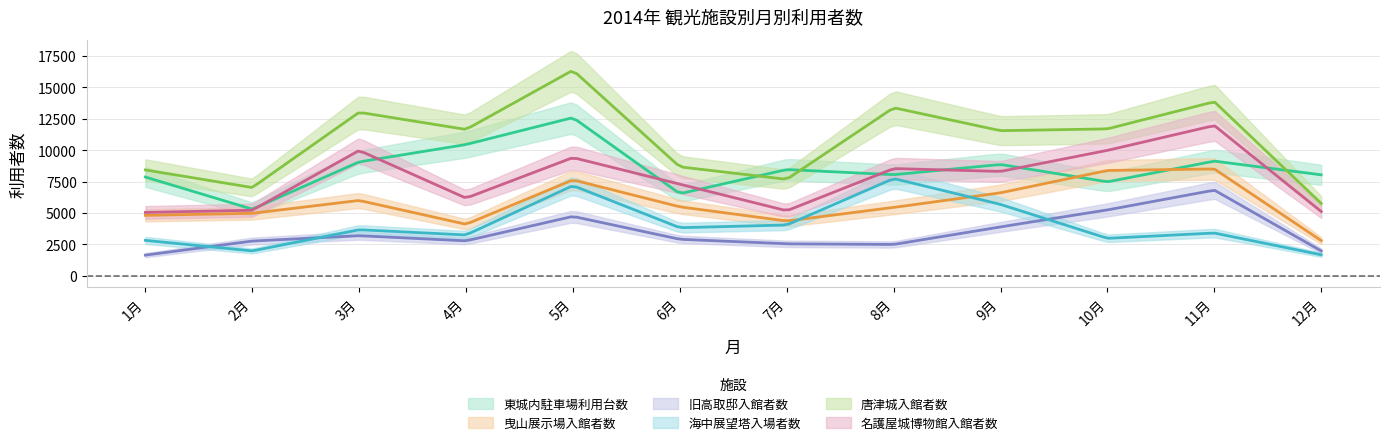

Which series has the largest total across all categories?

唐津城入館者数